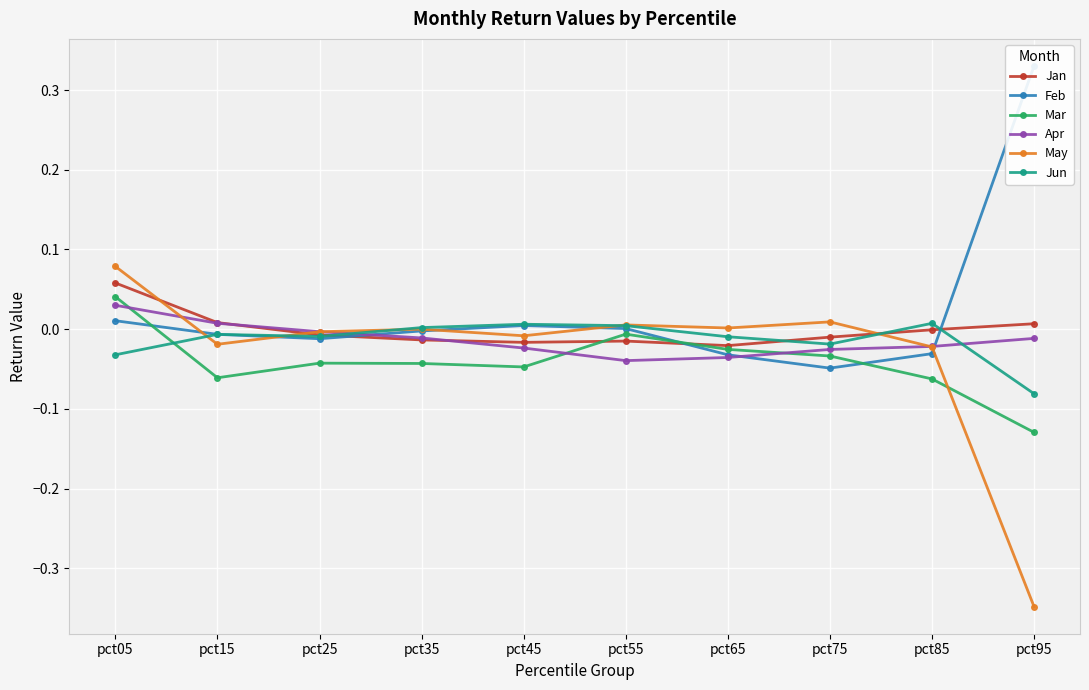

How many values in the Mar series exceed 0?

1